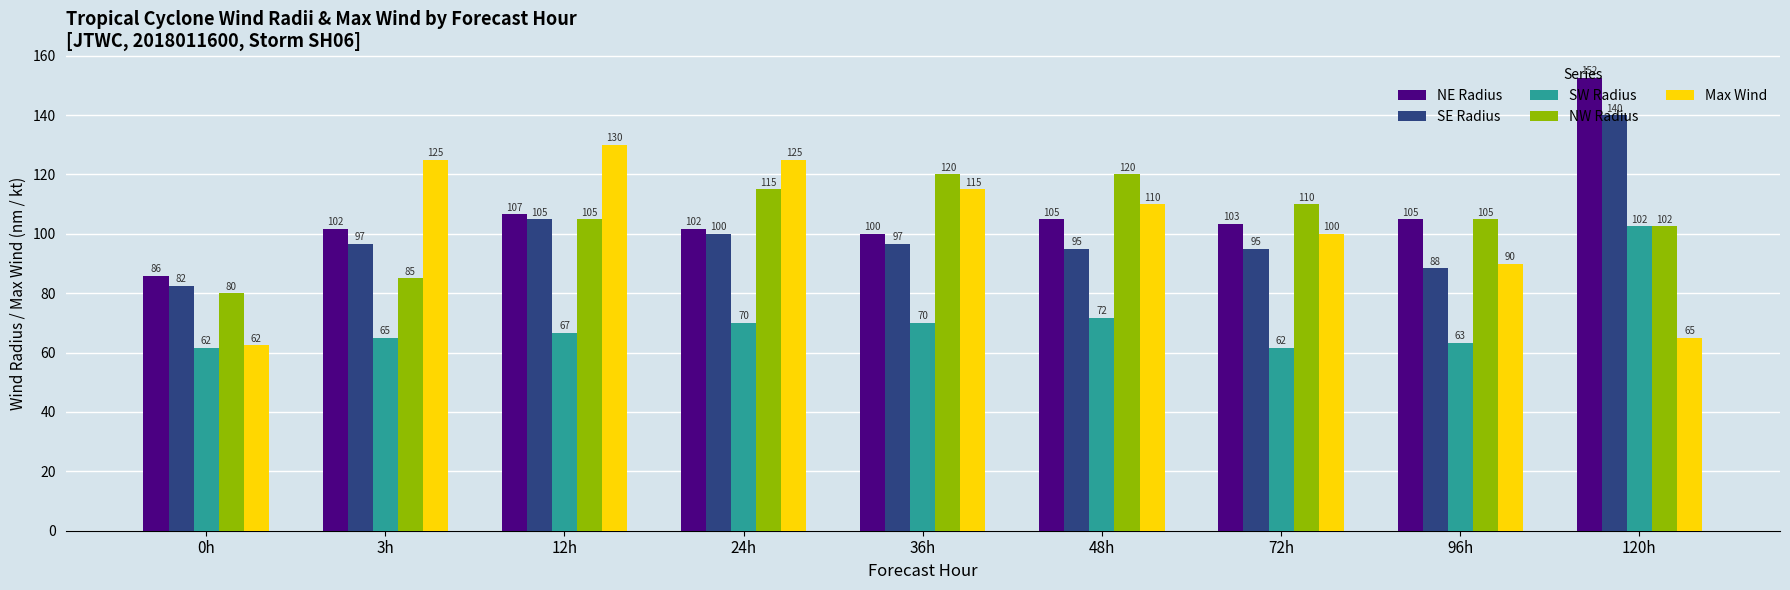

What are all the series names shown in the legend?

NE Radius, SE Radius, SW Radius, NW Radius, Max Wind